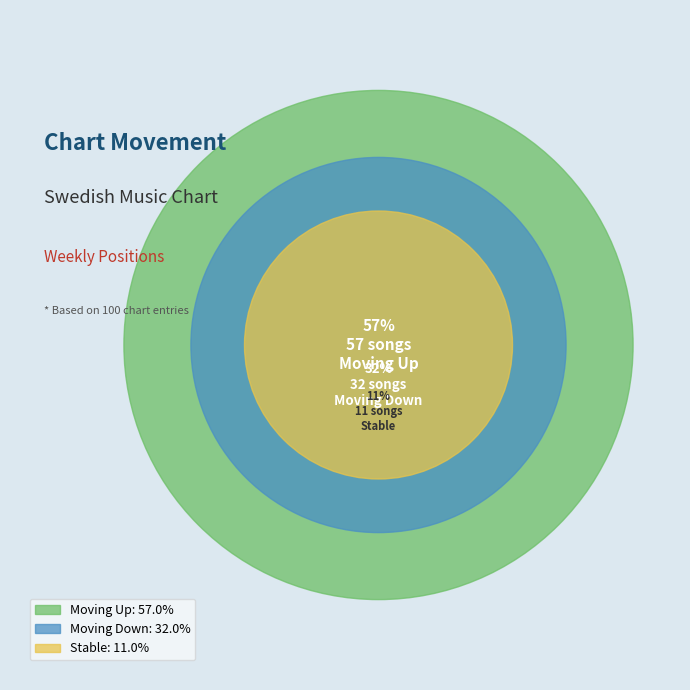

The - slice represents 11% of the pie. True or false?

True